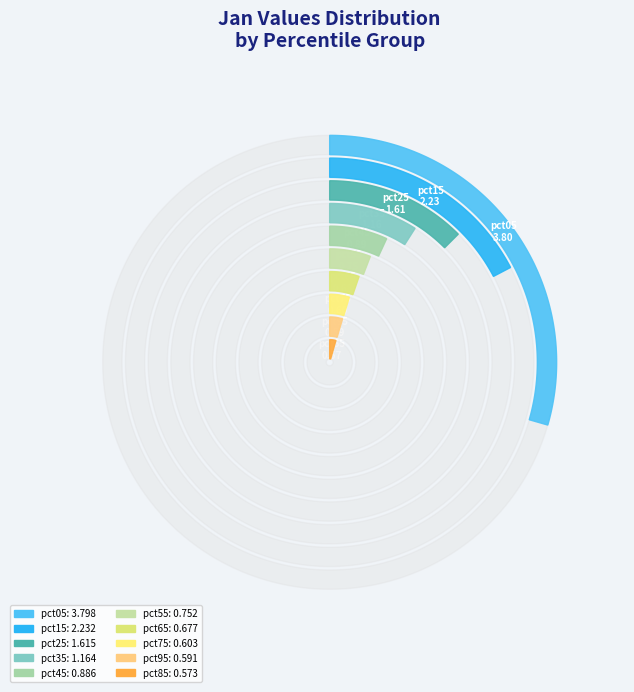

Does any single category account for the majority?

No